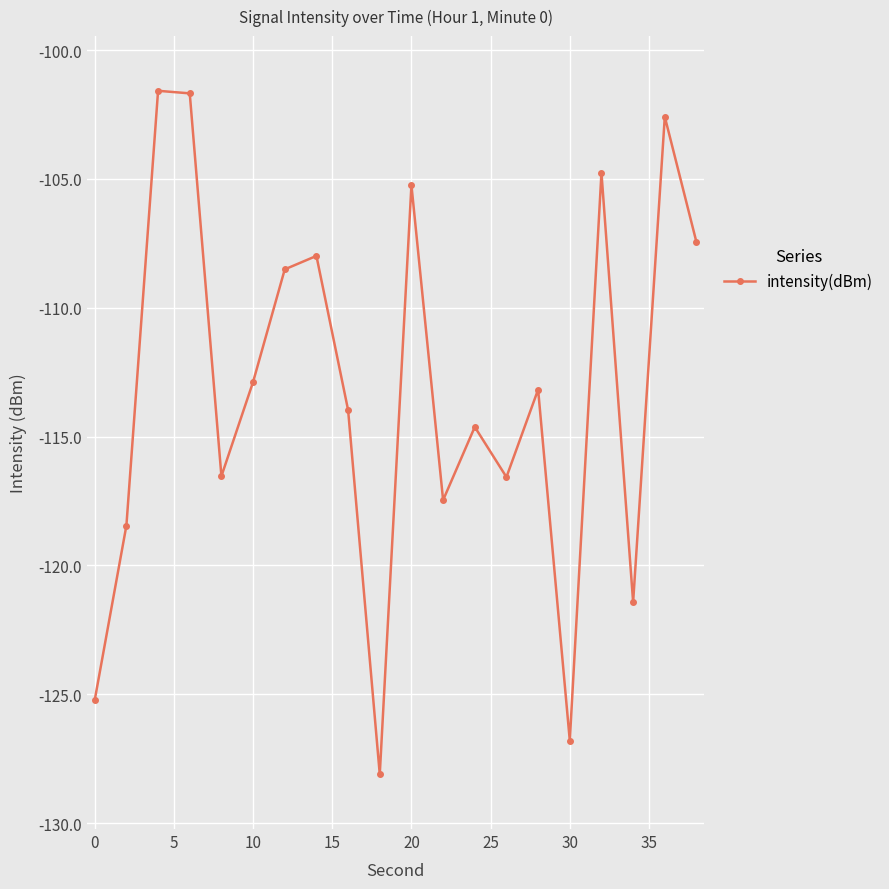

Does the chart have visible grid lines?

Yes